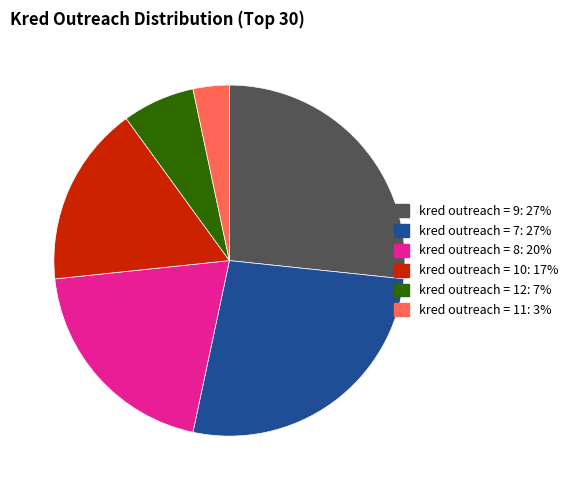

Does any single category account for the majority?

No